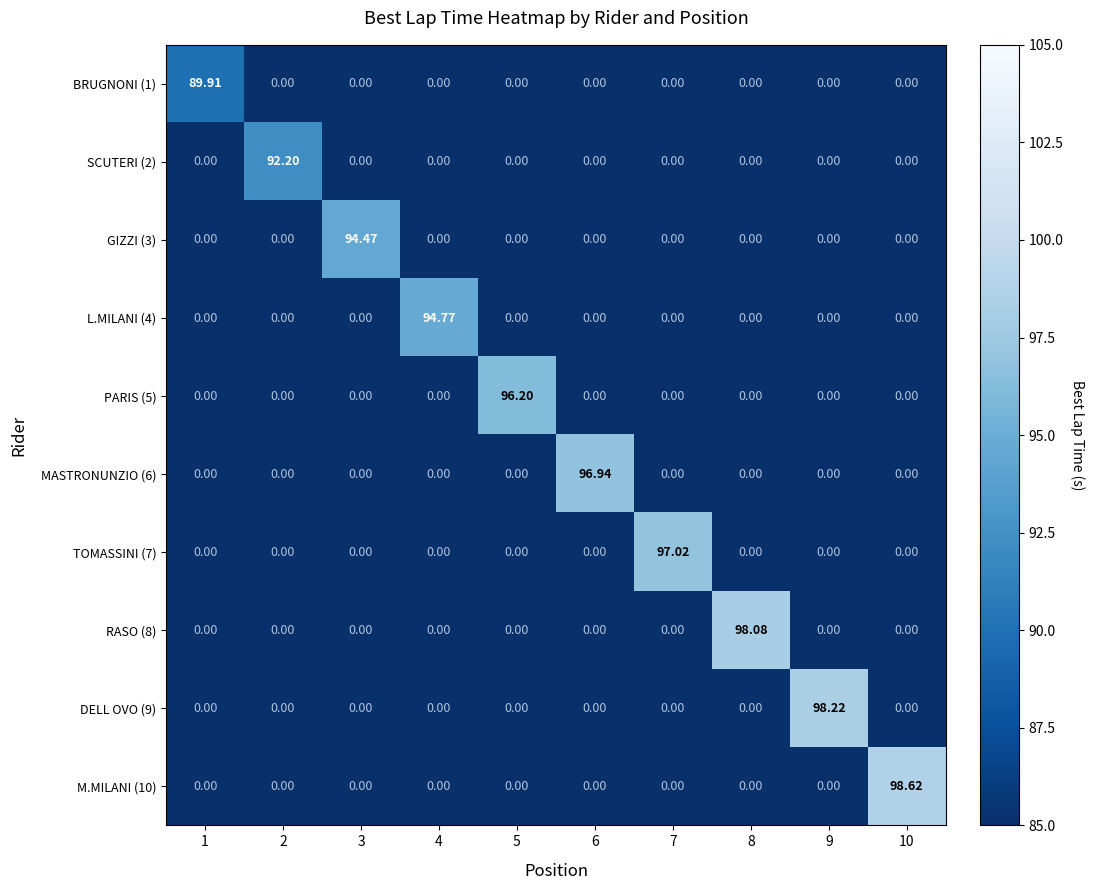

What is the total value across all series at 9?

98.2